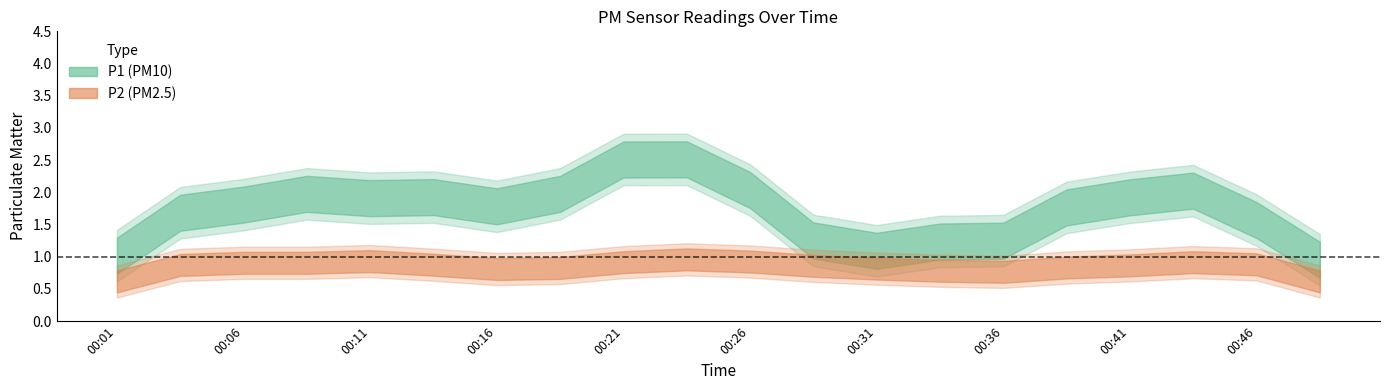

Count the number of categories in the chart.

20